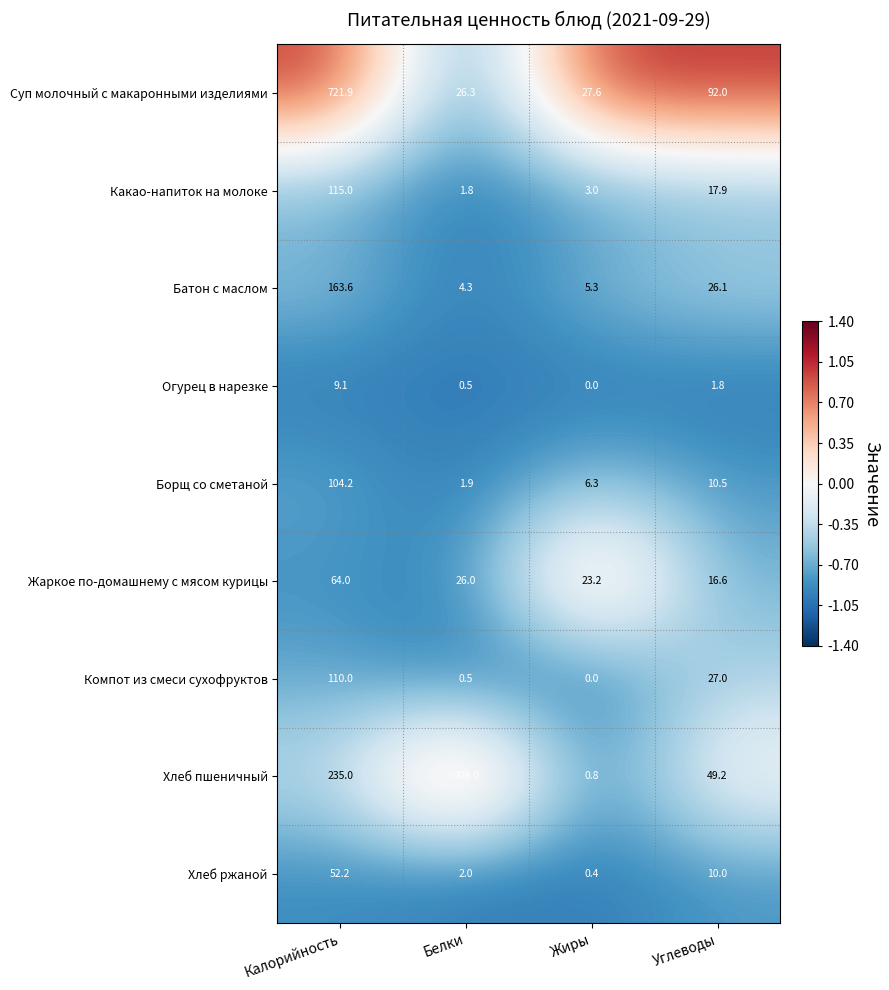

True or false: Суп молочный с макаронными изделиями has a value of 36.8 at Жиры.

False